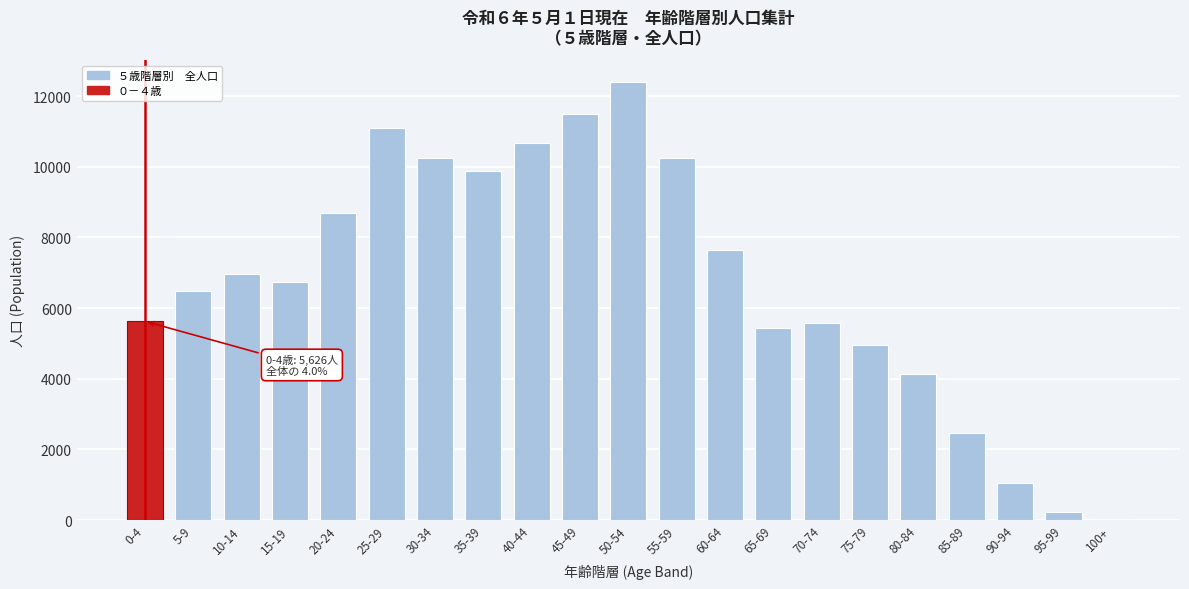

What is the sum of all values?

142089